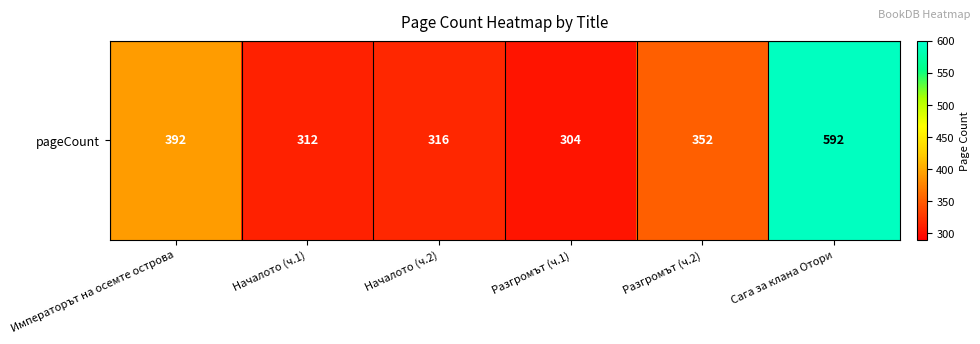

Approximately how many times larger is the value at Разгромът (ч.2) compared to Началото (ч.1)?

1.1